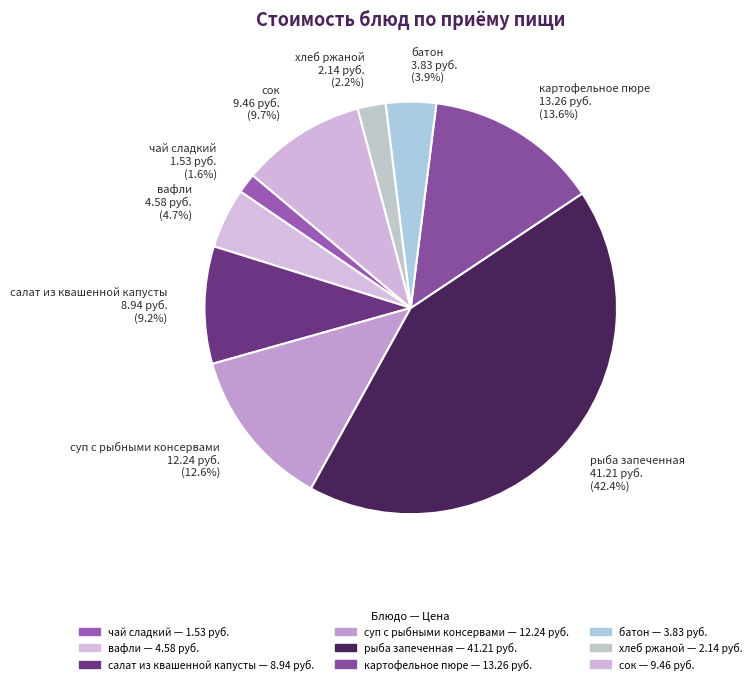

True or false: салат из квашенной капусты accounts for 9% of the total.

True